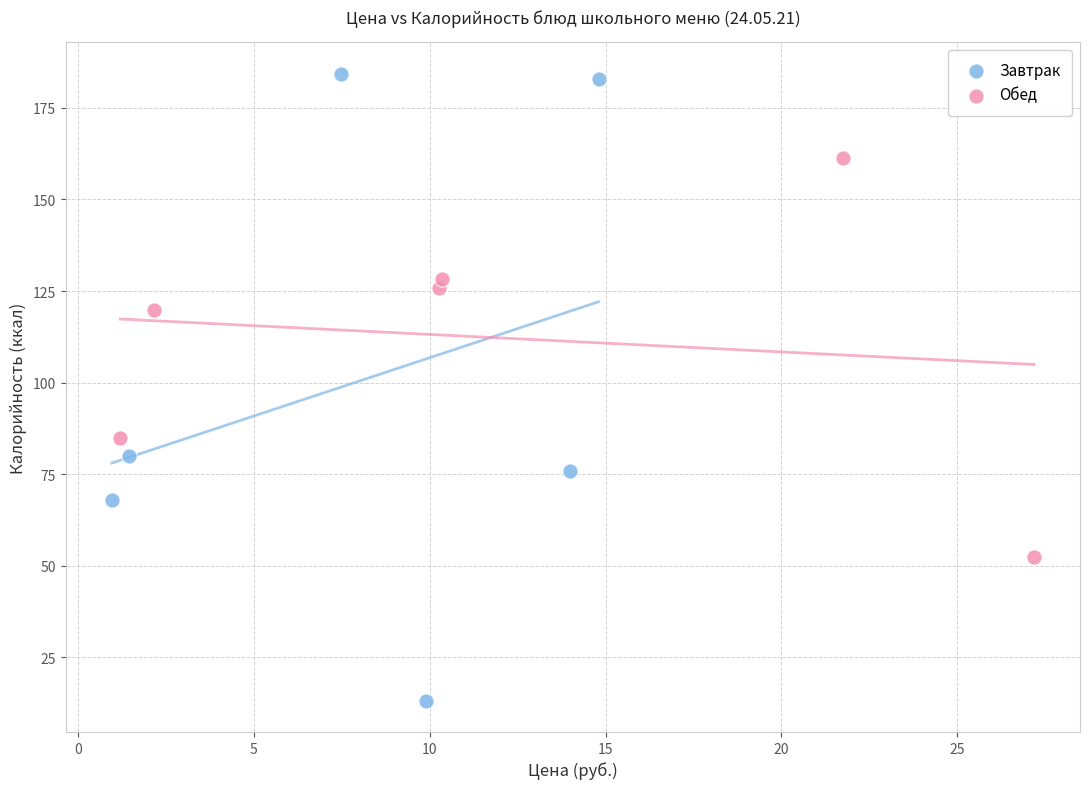

Which series contains the highest Y value?

Завтрак